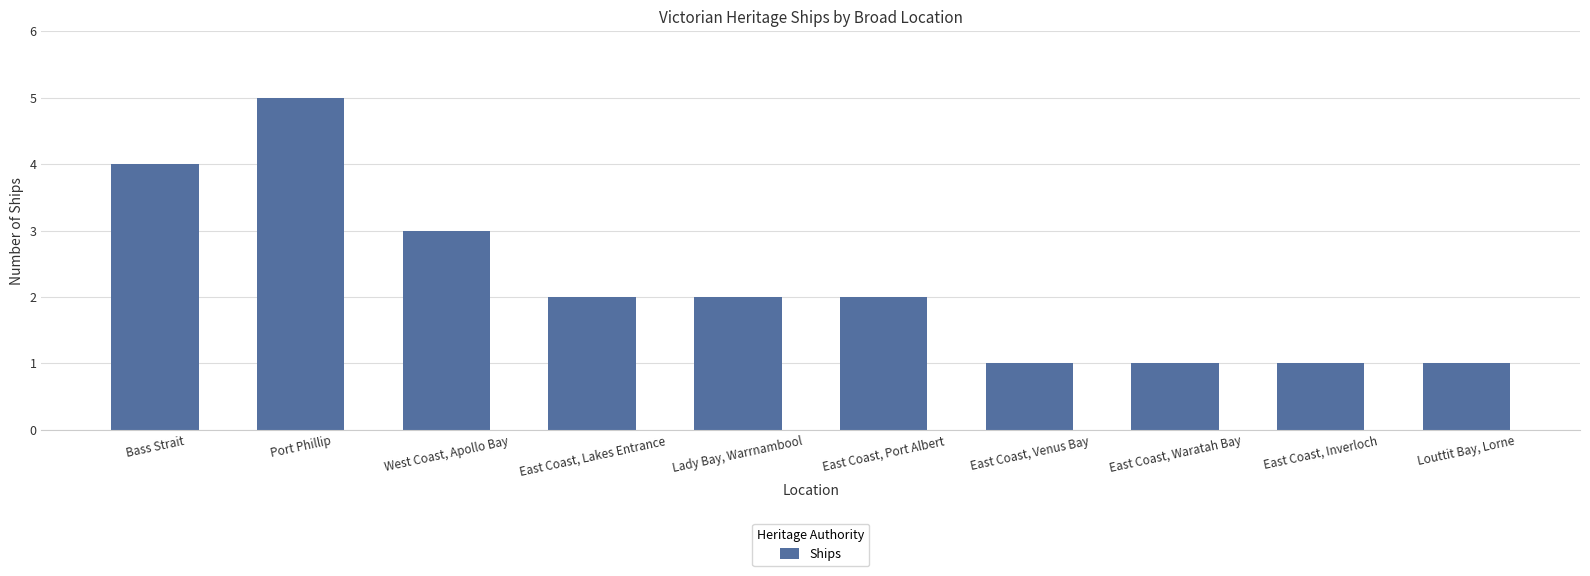

How many bars are there in total?

10